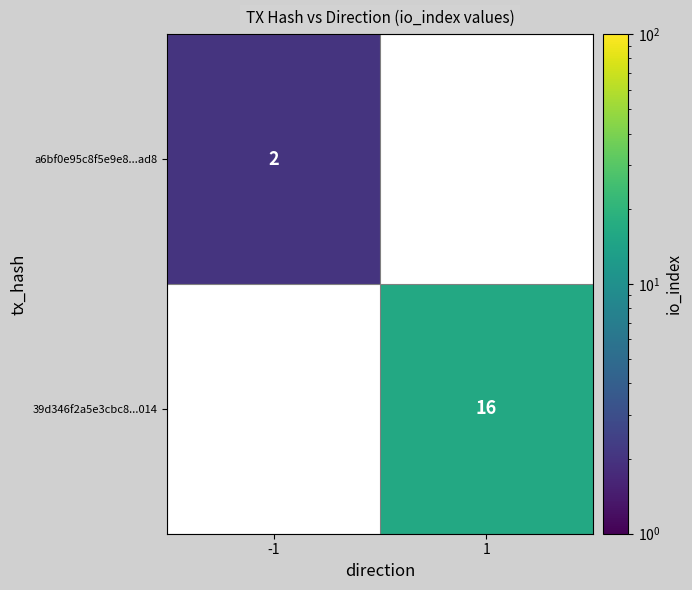

The value of 39d346f2a5e3cbc8...014 at 1 is 25.3. True or false?

False